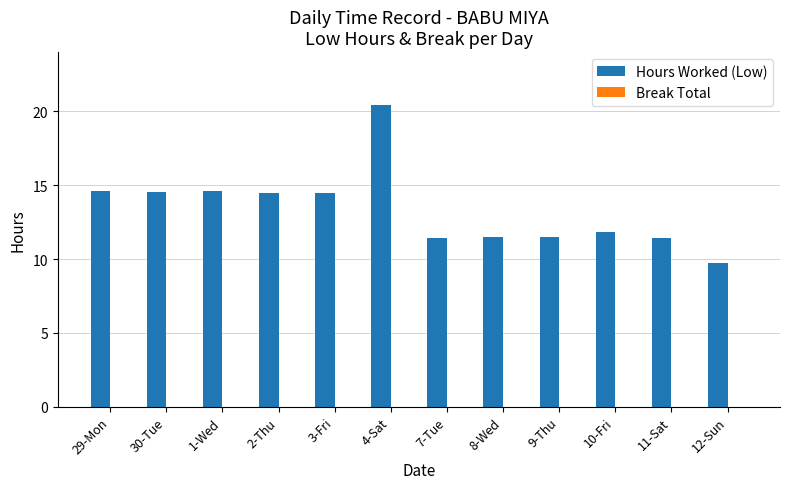

What is the ratio of the value at 1-Wed to the value at 30-Tue?

1.0